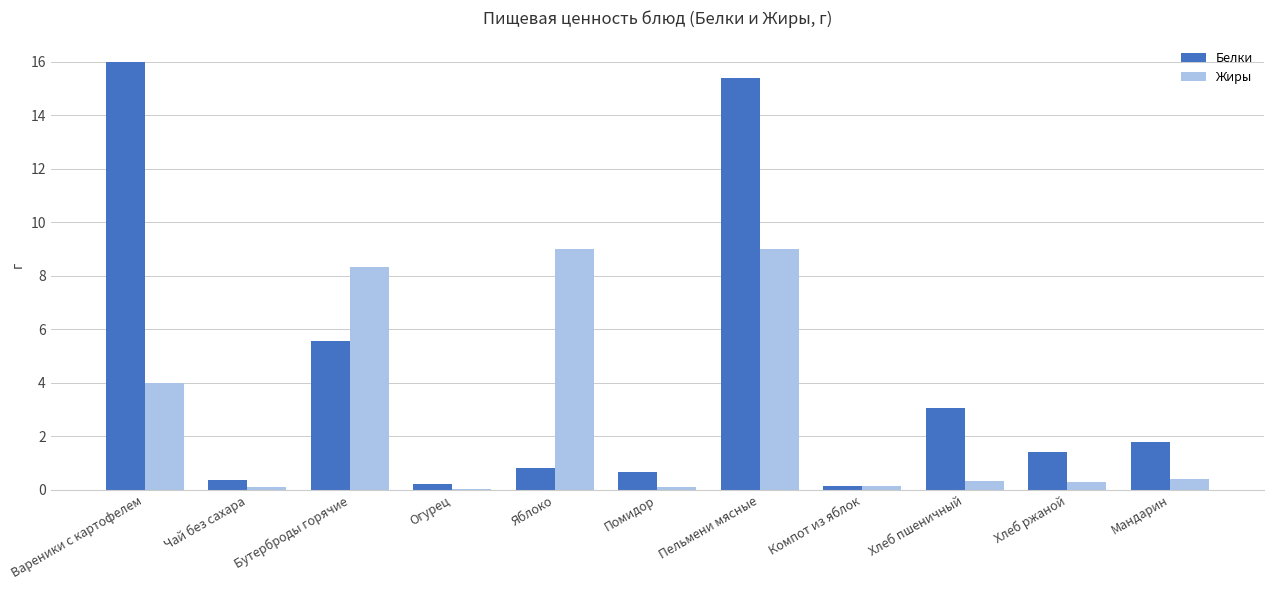

Which series changed the most between Вареники с картофелем and Компот из яблок?

Белки